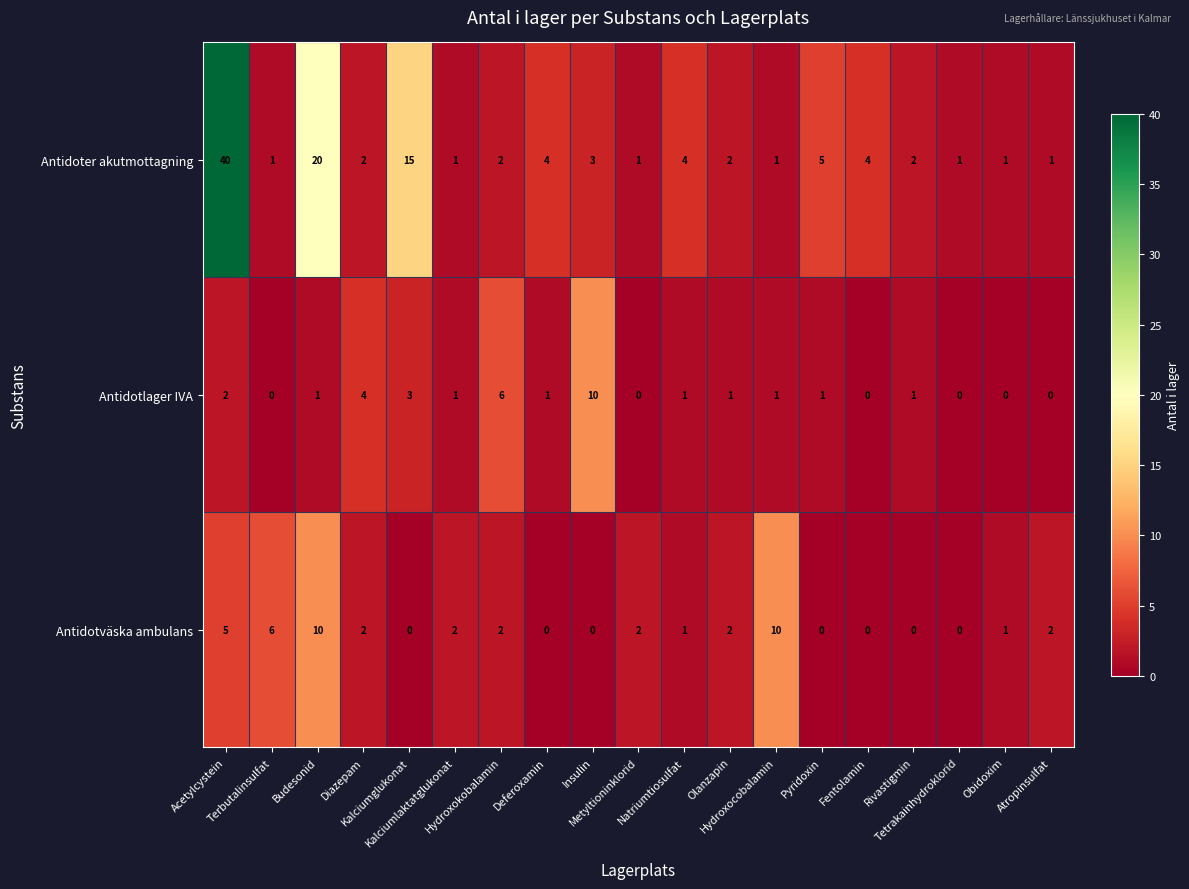

Which series changed the most between Hydroxocobalamin and Atropinsulfat?

Antidotväska ambulans